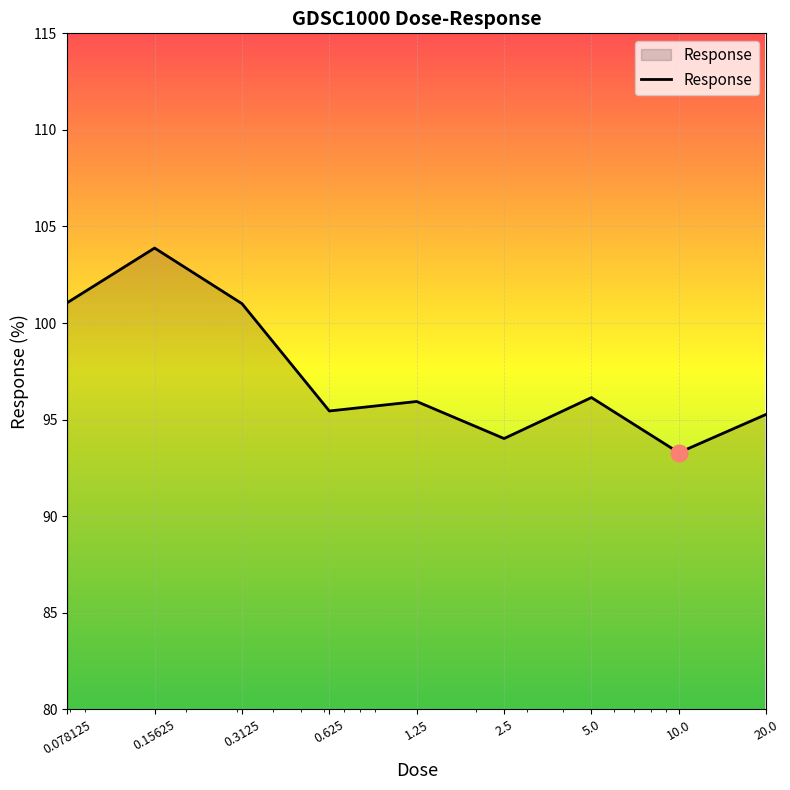

What is the minimum value shown in the chart?

93.3